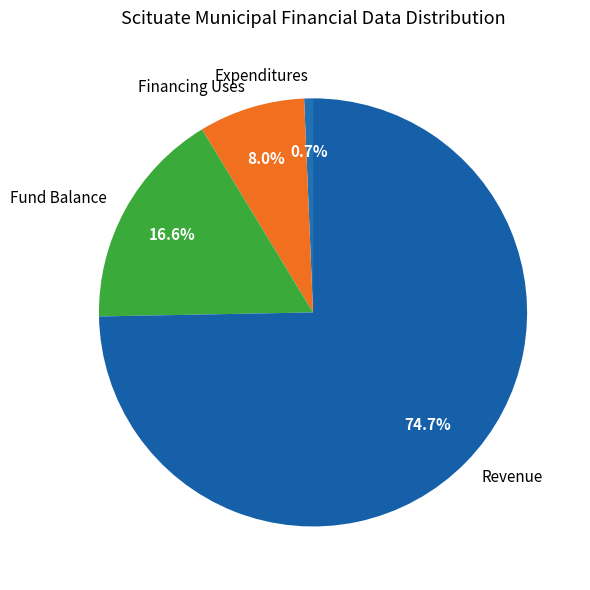

To the nearest percent, what is the difference between the largest and smallest slice percentages?

74%